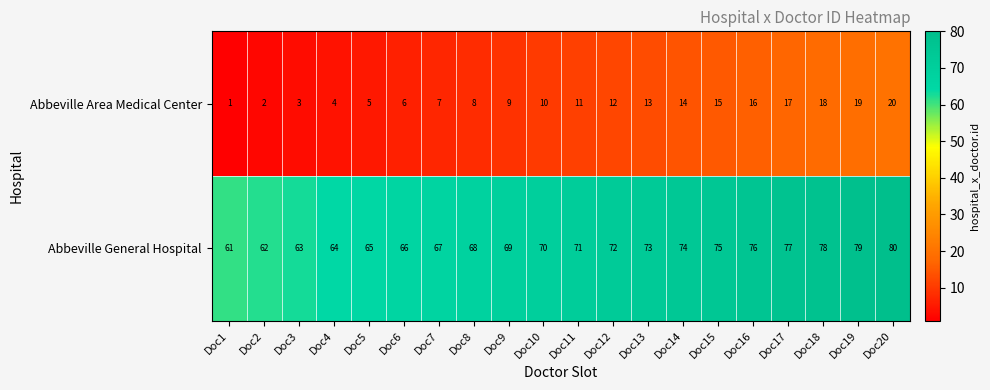

What is the difference between the highest and lowest values at Doc15?

60